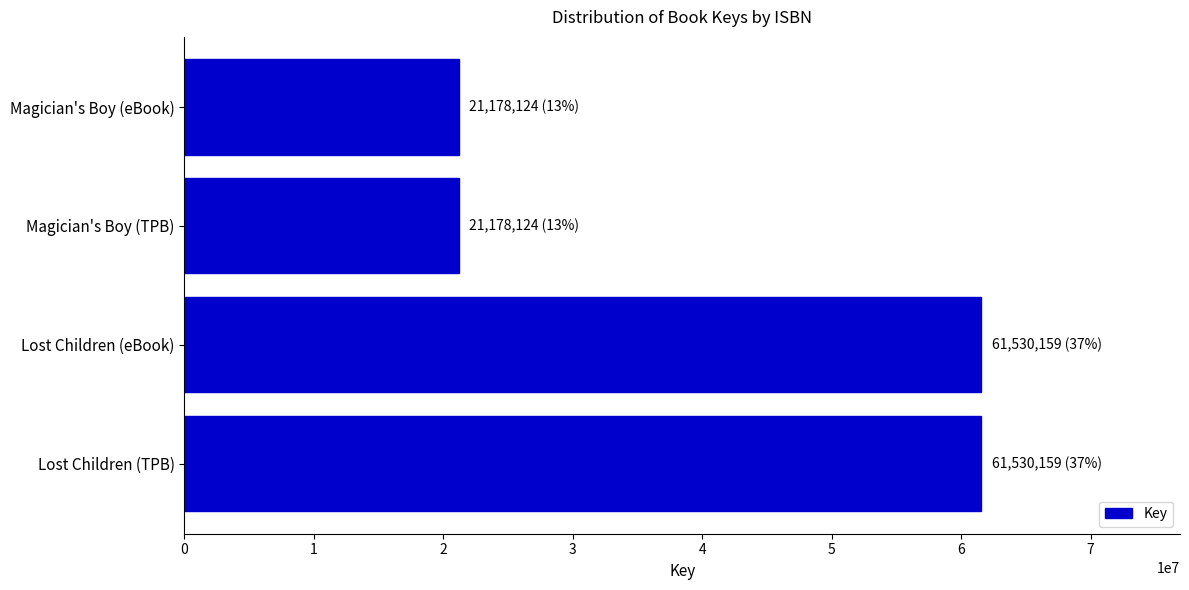

What is the approximate value at Magician's Boy (eBook)?

21178124